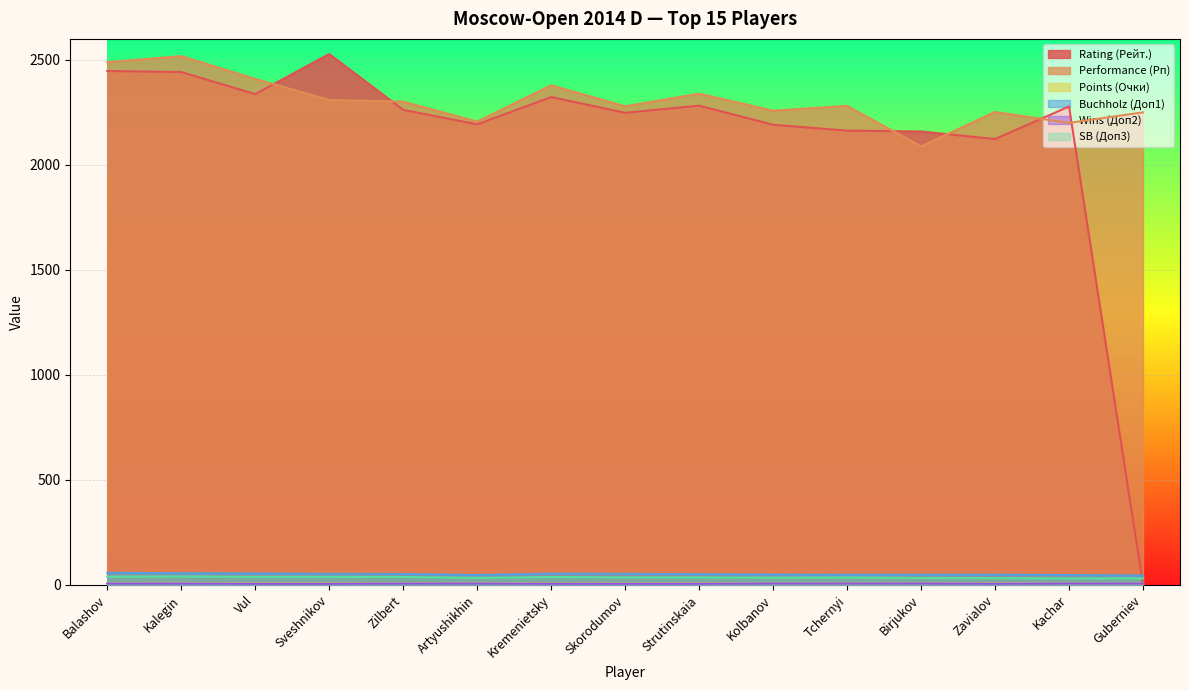

Which series has the largest total across all categories?

Performance (Рп)